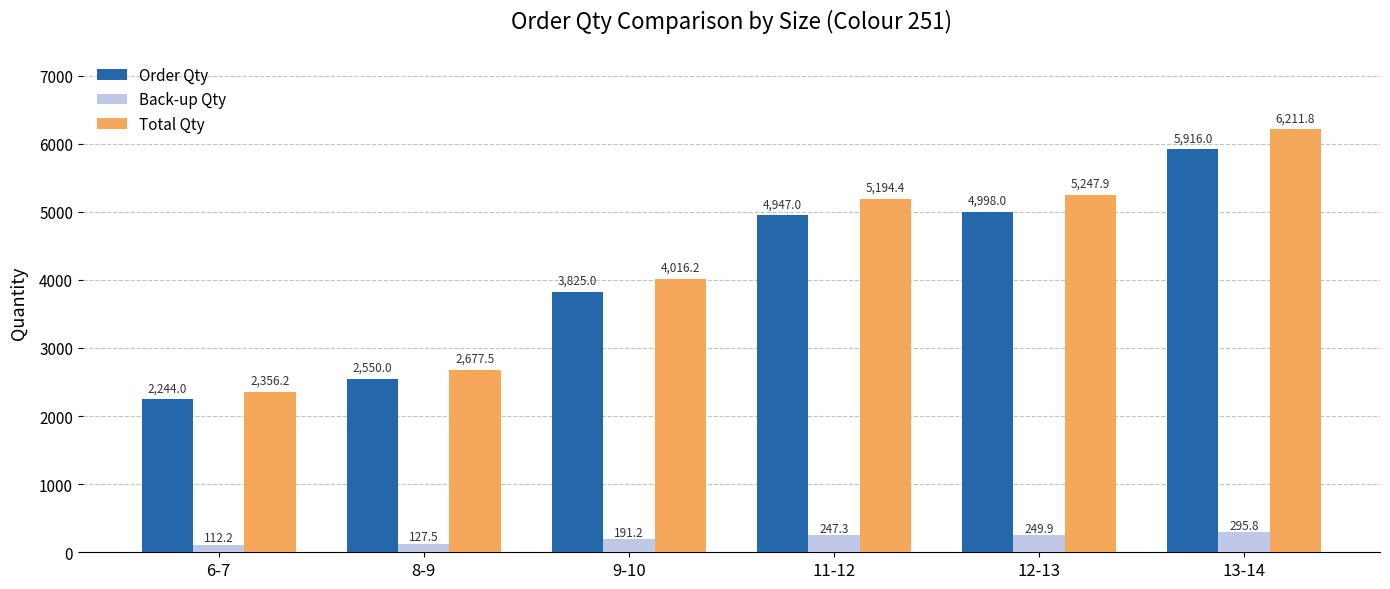

Rank the series at 6-7 from highest to lowest value.

Total Qty, Order Qty, Back-up Qty